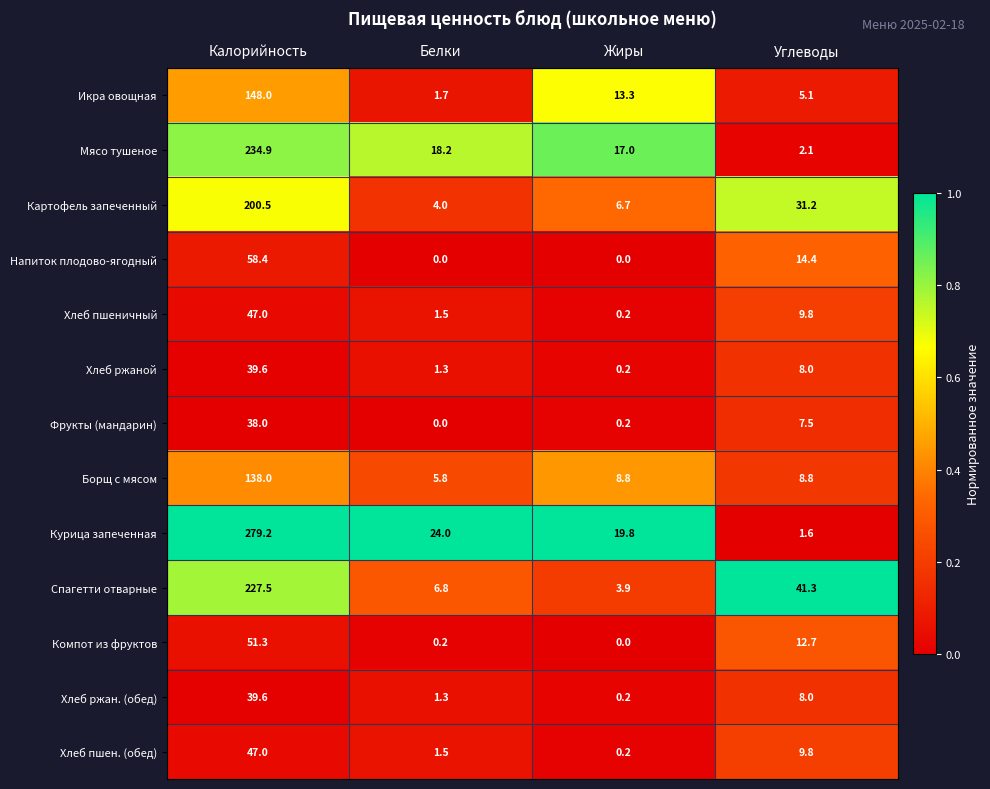

What is the sum of the Хлеб ржан. (обед) values at Белки and Углеводы?

9.3